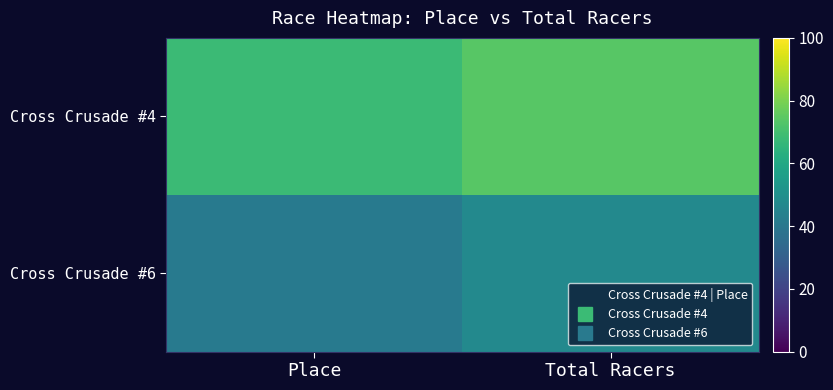

Rank the series at Place from highest to lowest value.

Cross Crusade #4, Cross Crusade #6